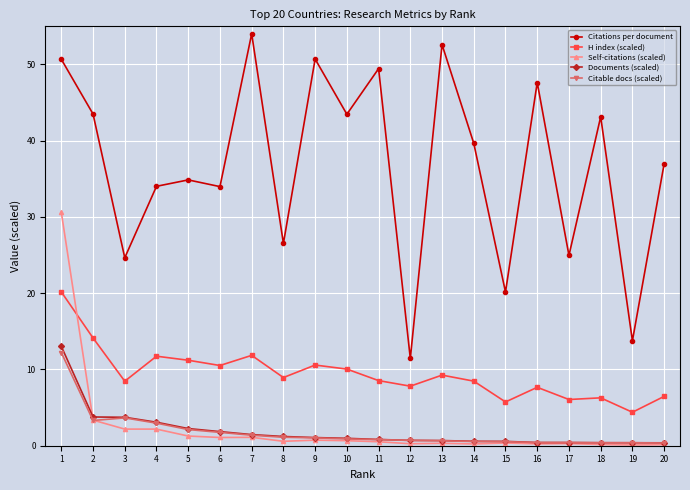

What is the maximum value for Documents (scaled)?

13.0